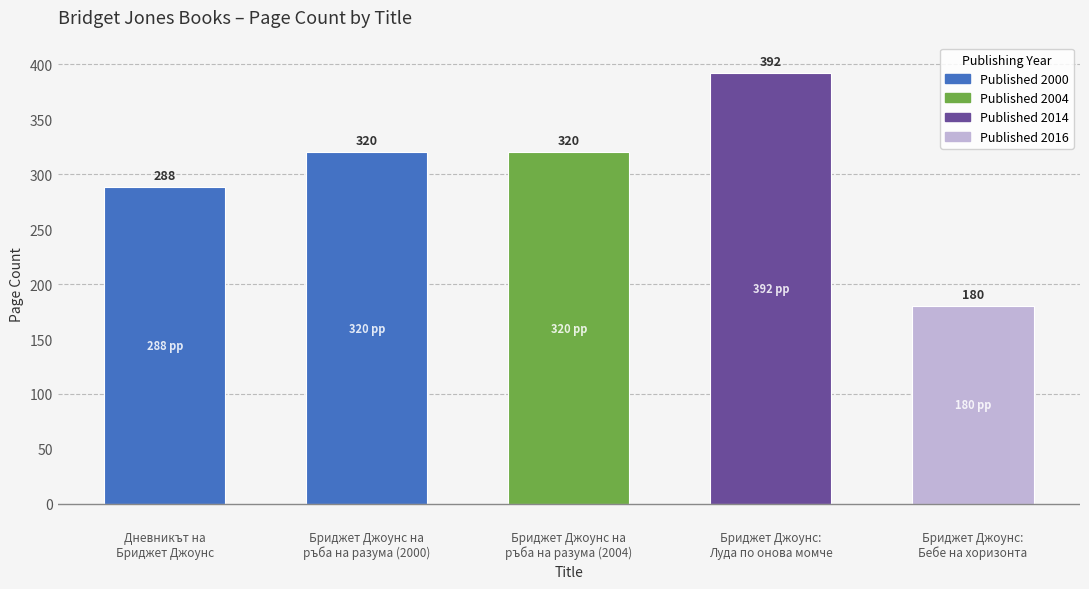

Approximately how many times larger is the value at Бриджет Джоунс:
Луда по онова момче compared to Бриджет Джоунс на
ръба на разума (2004)?

1.2